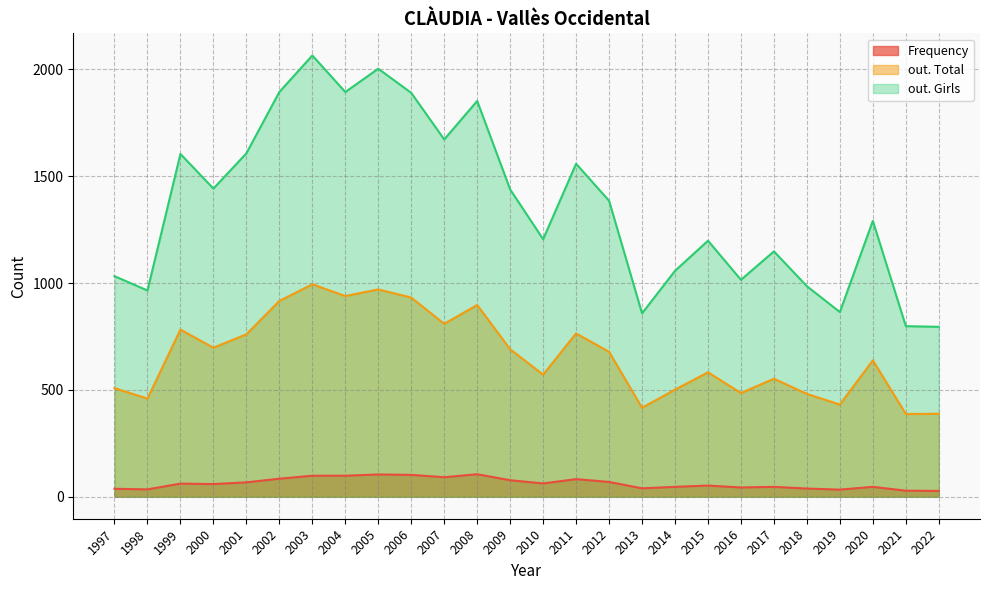

At which category is the sum across all series the highest?

2003